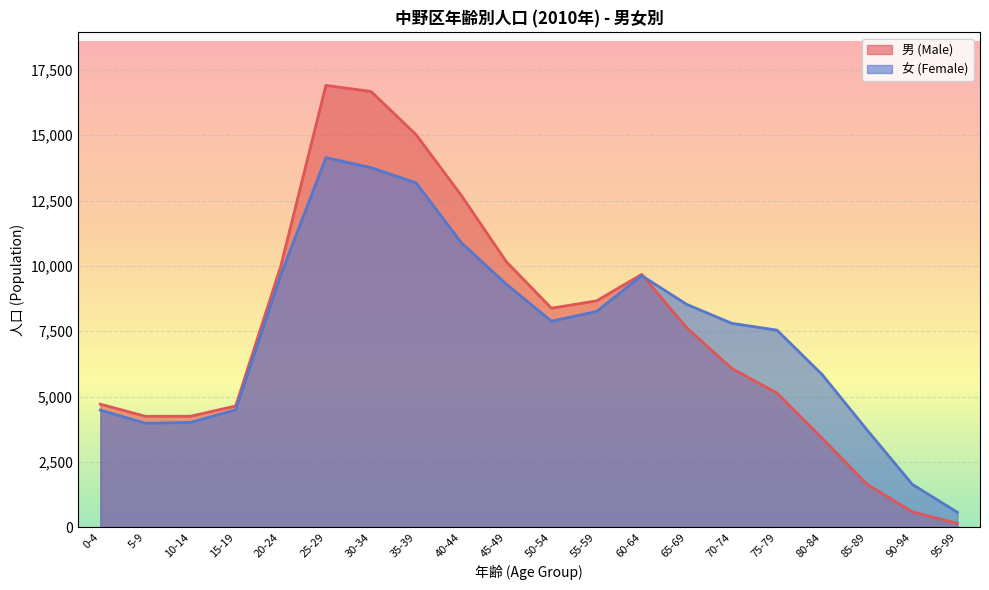

Is it true that 男 (Male) equals 1840 at 10-14?

False